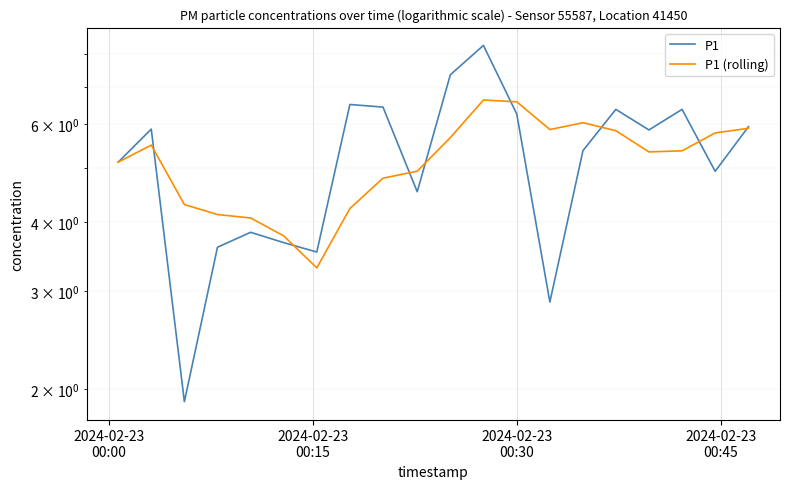

What is the value of the P1 point at the 4th from the left?

3.6